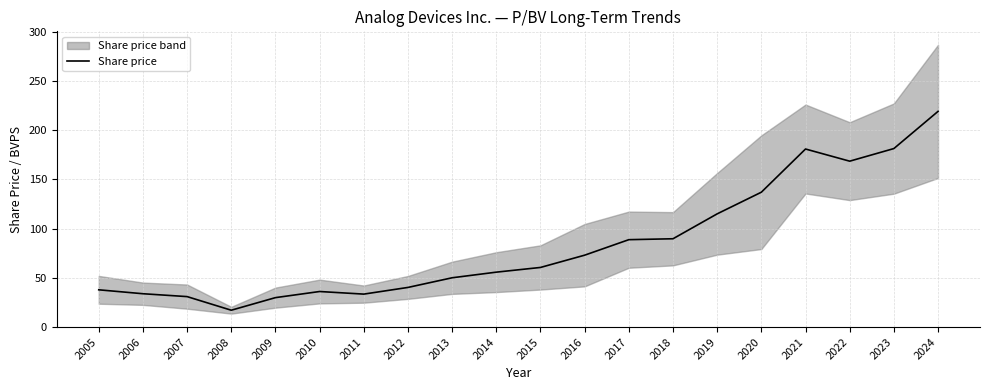

How many values are below 60?

10